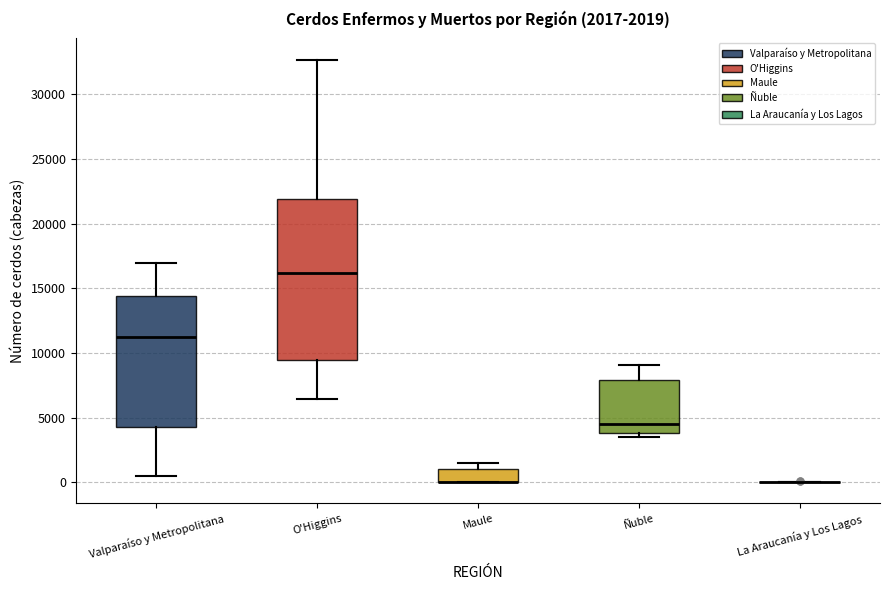

Comparing the boxes themselves (not the whiskers), which one is the tallest?

O'Higgins